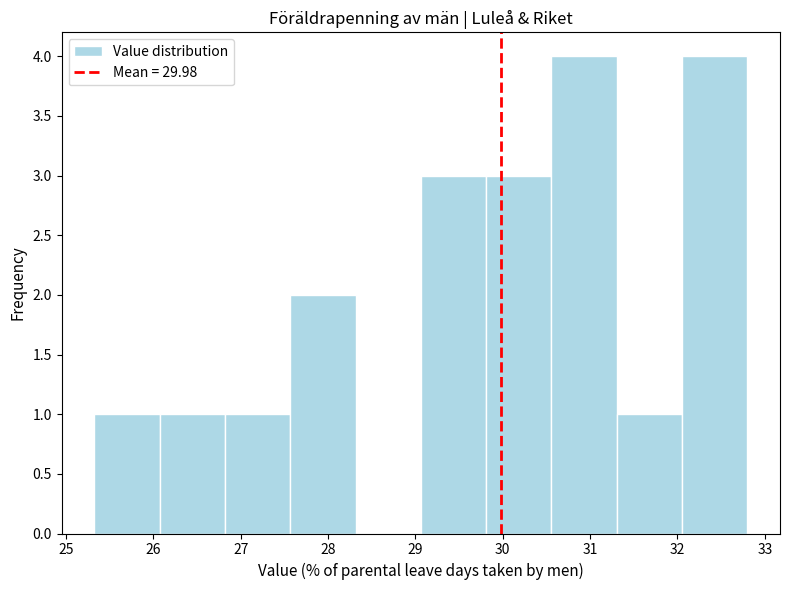

What is the height of the bar covering 29.8 to 30.6 on the x-axis? Neither the bar edges nor the heights are printed on the chart, so give them approximately, as read against the axes.

3